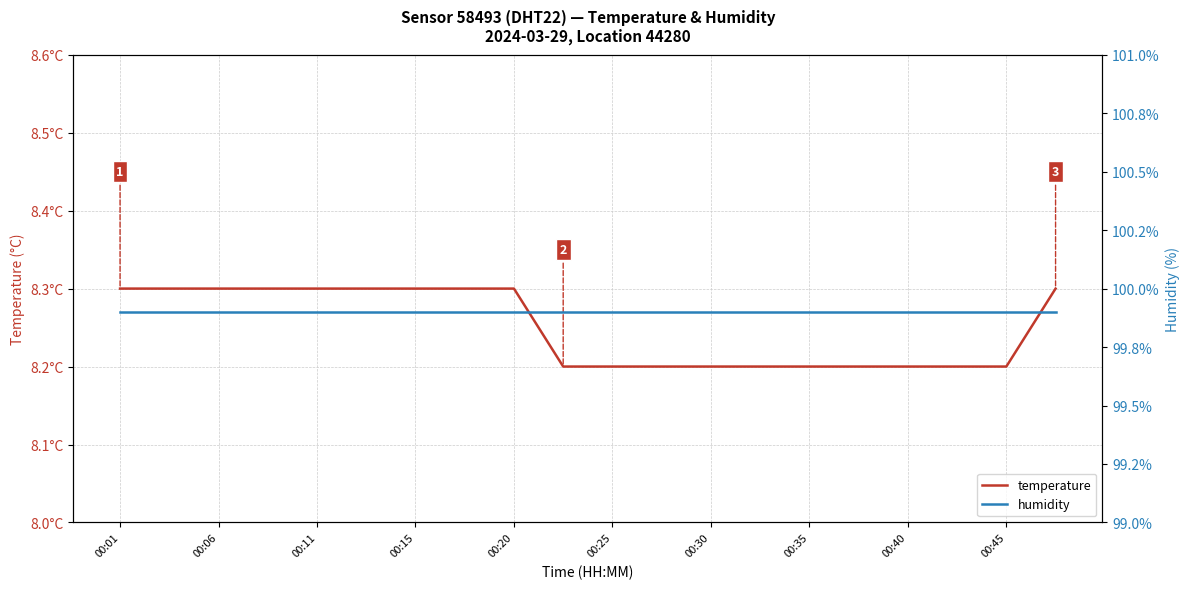

True or false: temperature has a value of 8.2 at 13.

True